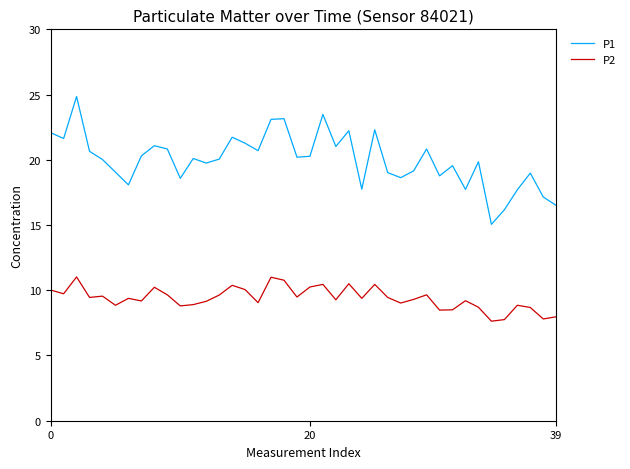

Which series has the largest range (max minus min)?

P1